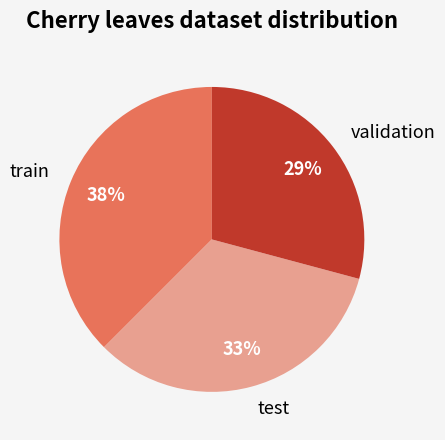

To the nearest percent, what portion does test represent?

33%